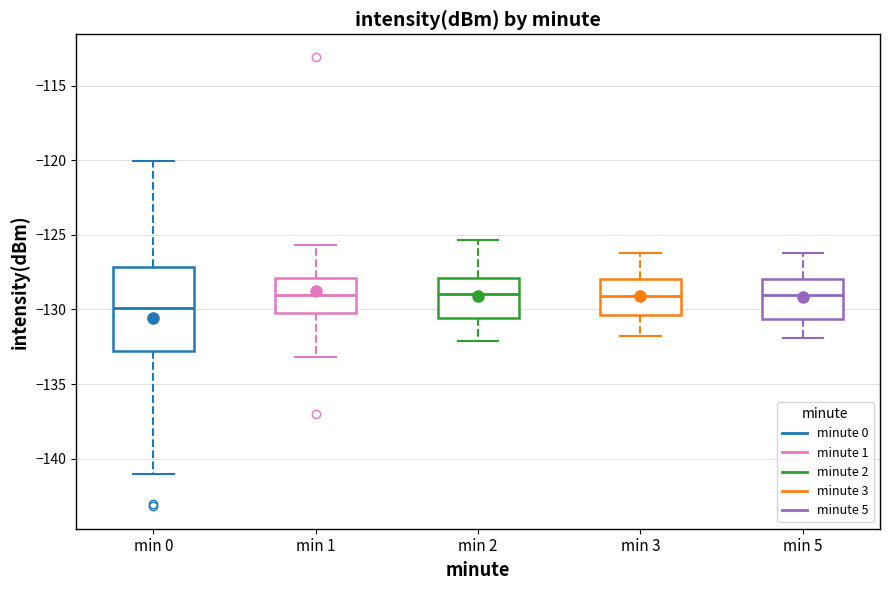

Reading left to right, transcribe this box plot: for each box, give where its median line is, the range the box spans, and where its two whiskers end, as read against the y-axis. The values are not printed on the chart, so give them approximately, as read against the axis.

min 0: median -130.0, box -133.0 to -127.0, whiskers -141.0 to -120.0
min 1: median -129.0, box -130.0 to -128.0, whiskers -133.0 to -125.5
min 2: median -129.0, box -130.5 to -128.0, whiskers -132.0 to -125.5
min 3: median -129.0, box -130.5 to -128.0, whiskers -132.0 to -126.0
min 5: median -129.0, box -130.5 to -128.0, whiskers -132.0 to -126.0